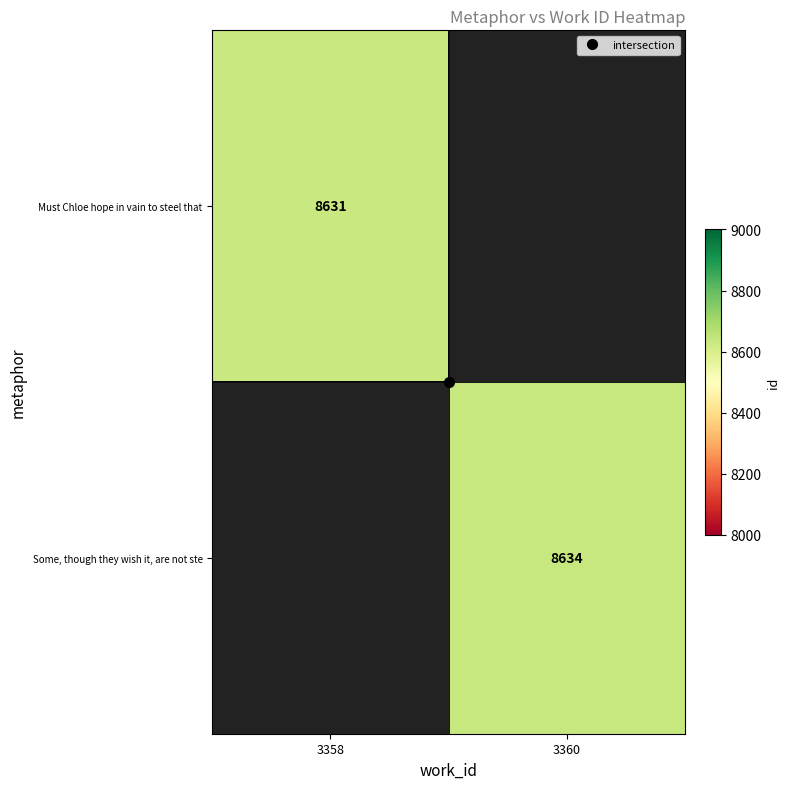

Which has a higher value, 3358 or 3360?

3360